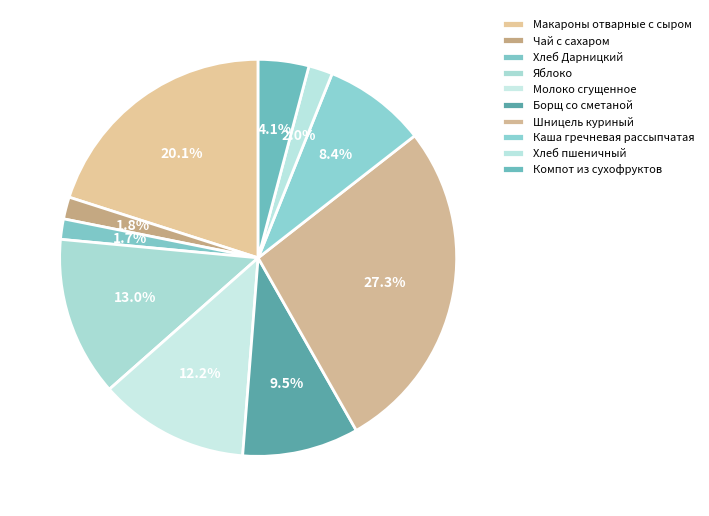

What percentage do Макароны отварные с сыром and Хлеб Дарницкий together represent?

21.7%